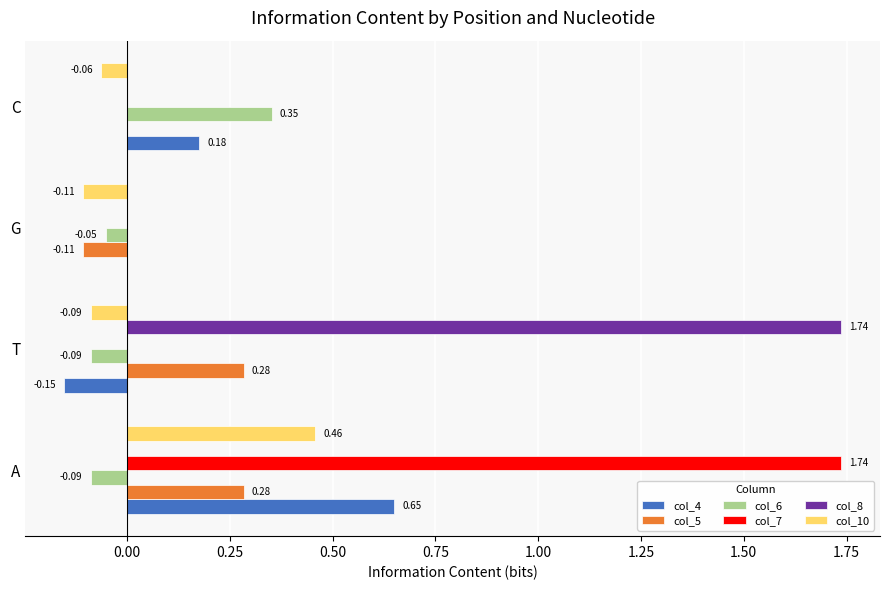

At which category is the sum across all series the highest?

A